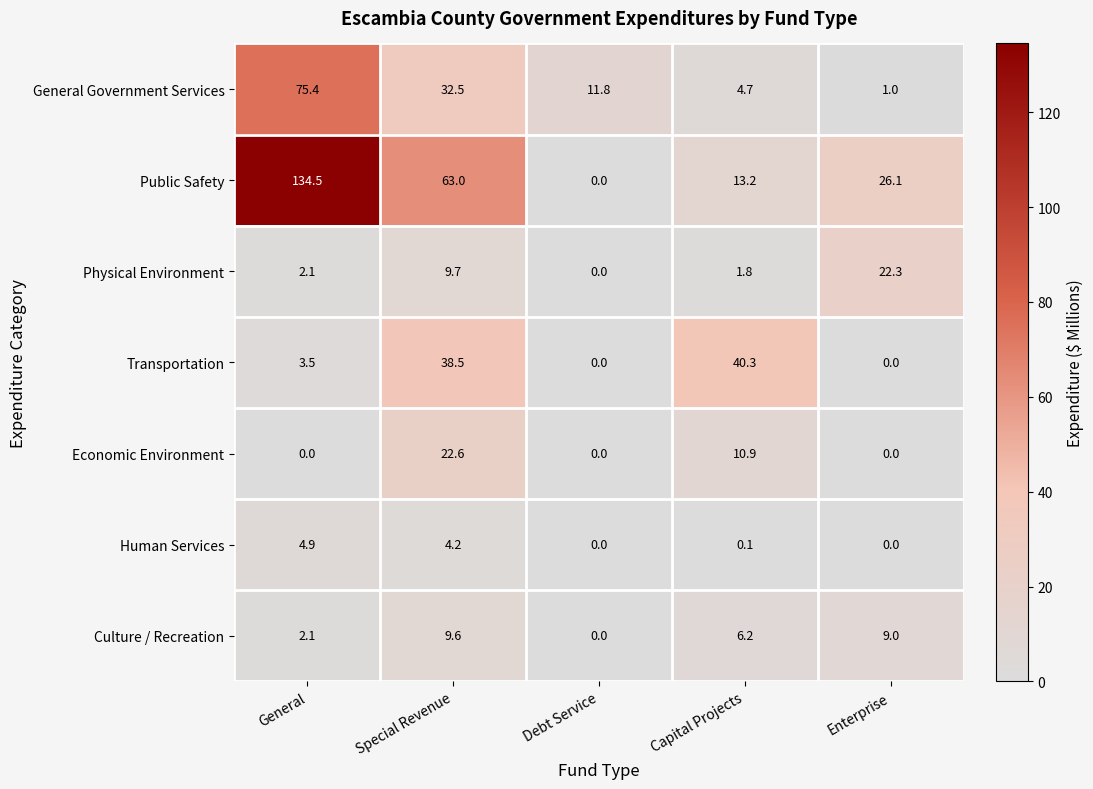

Which series has the largest total across all categories?

Public Safety